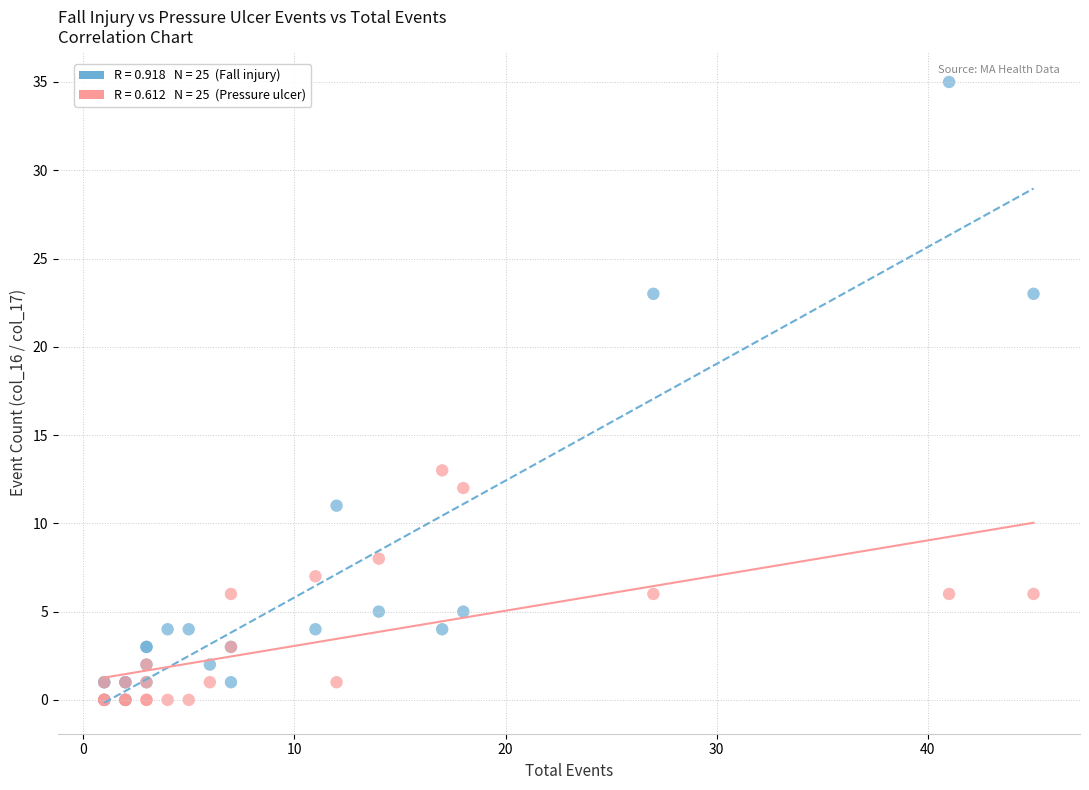

Across all series, what Y value is closest to 17?

13